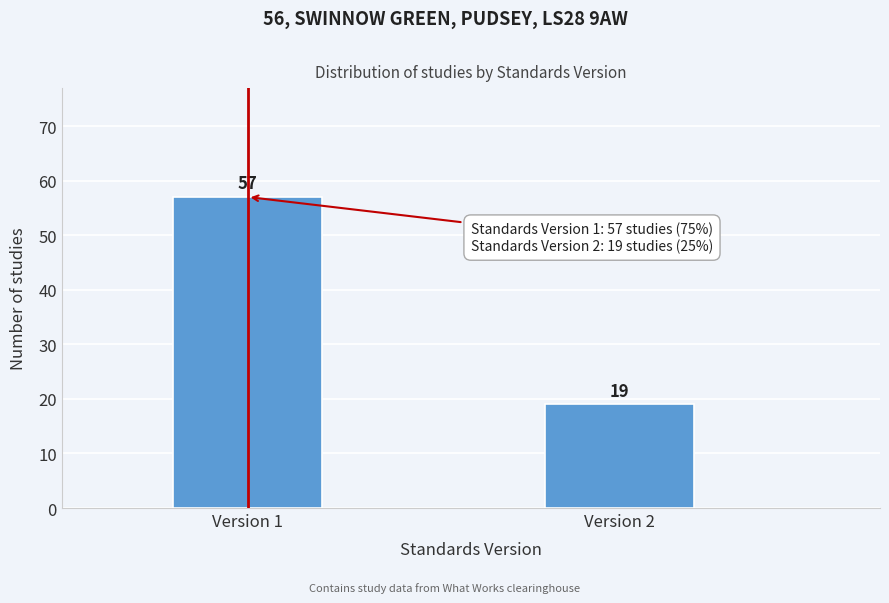

Reading left to right, list all the values displayed in this chart.

Version 1=57	Version 2=19